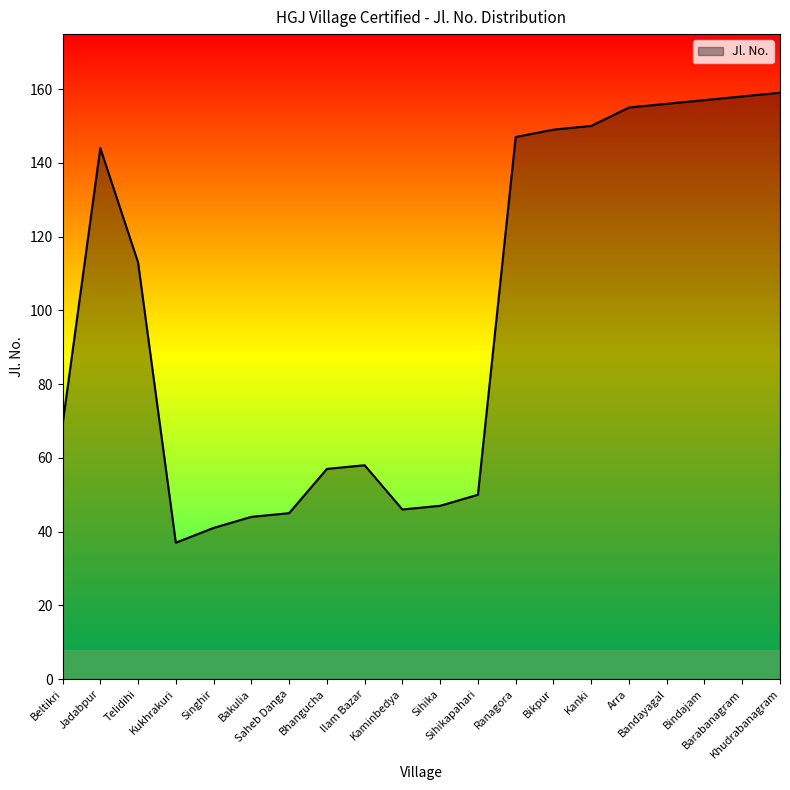

Does the chart have visible grid lines?

No